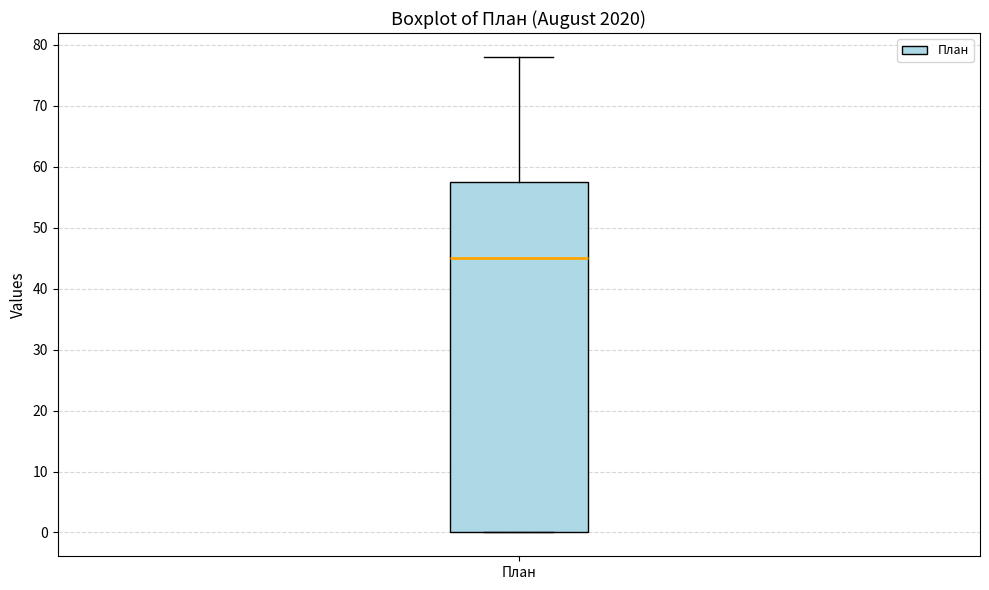

Read this box plot against the y-axis: the position of the median line, the range covered by the box, and the ends of both whiskers. The values are not printed on the chart, so give them approximately, as read against the axis.

median 45, box 0 to 58, whiskers 0 to 78